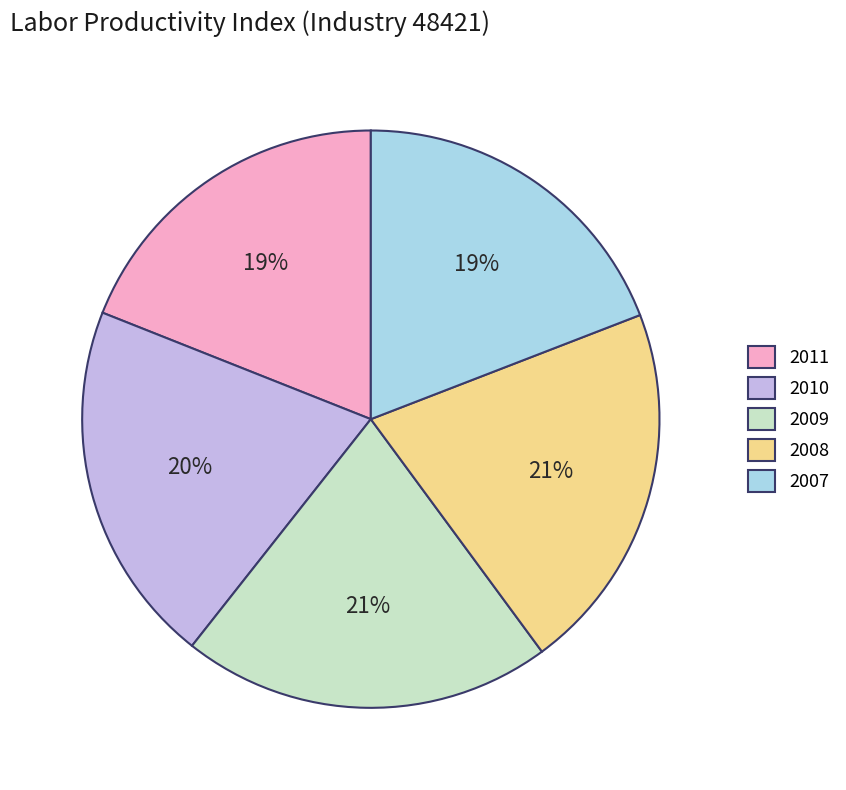

What percentage is the 2011 slice, to the nearest percent?

19%